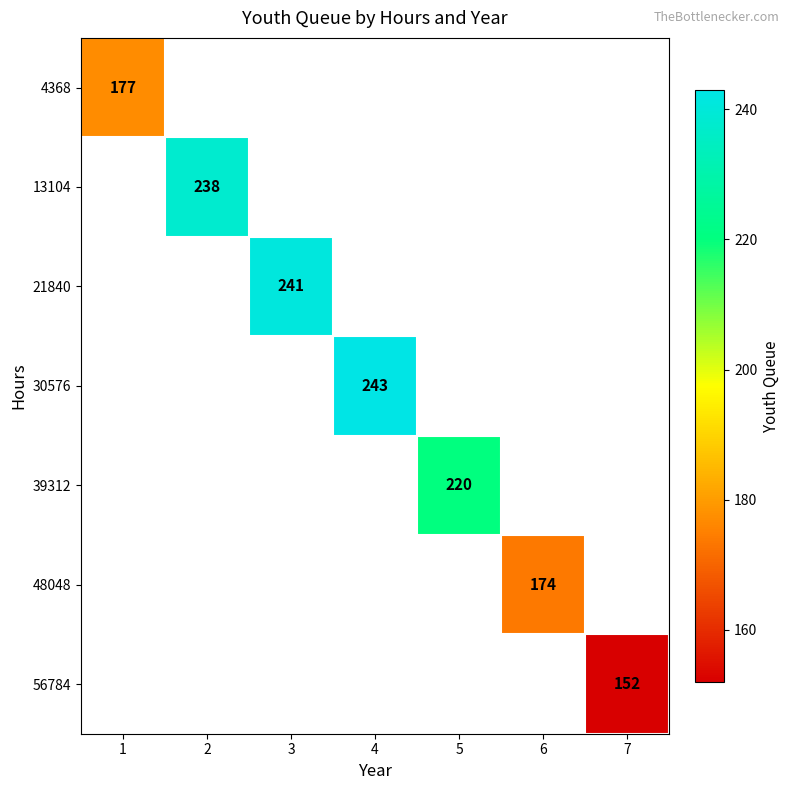

What is the greatest value displayed?

243.0